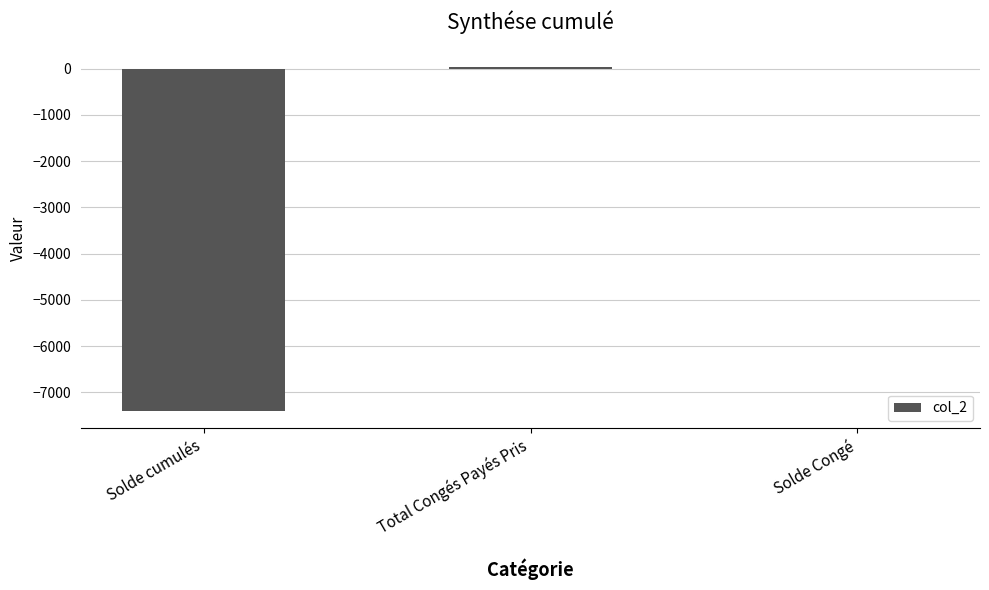

What is the greatest value displayed?

38.0